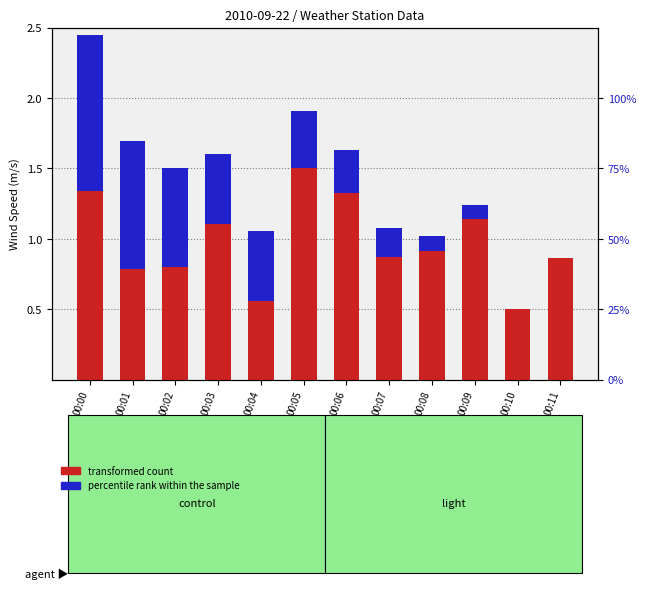

Which category has the lowest value in the percentile rank within the sample series?

00:10